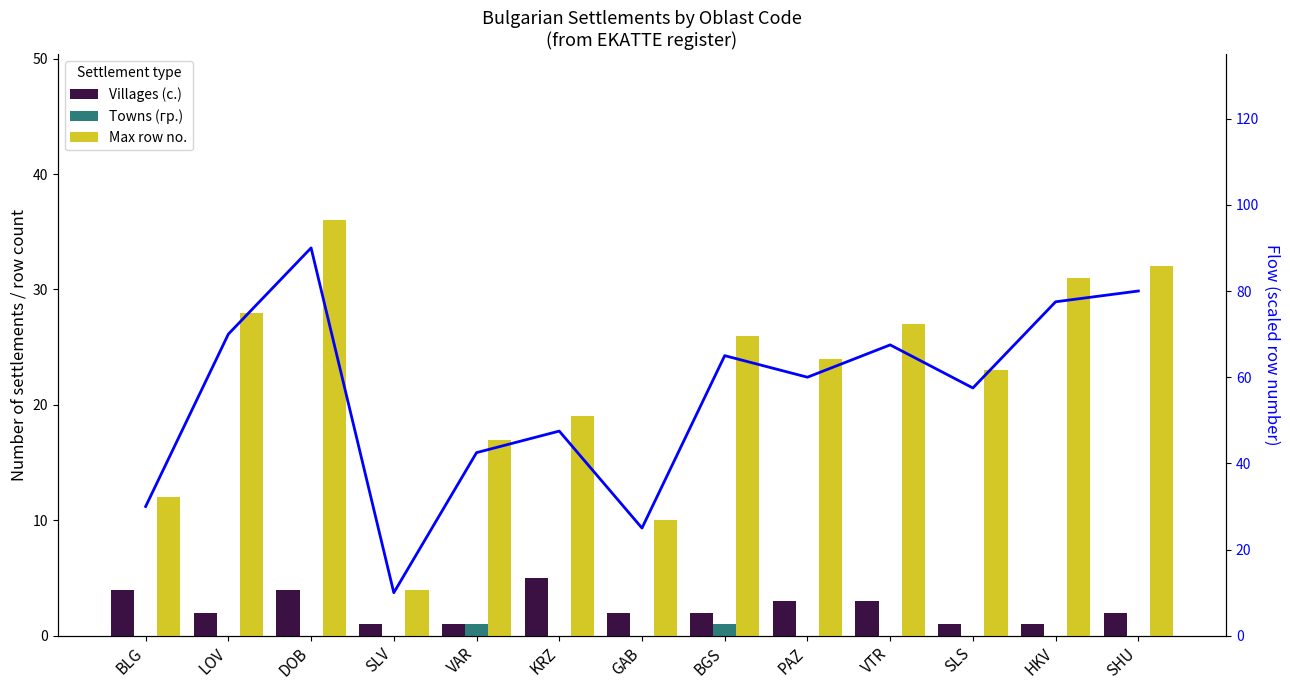

At which category is the sum across all series the highest?

DOB